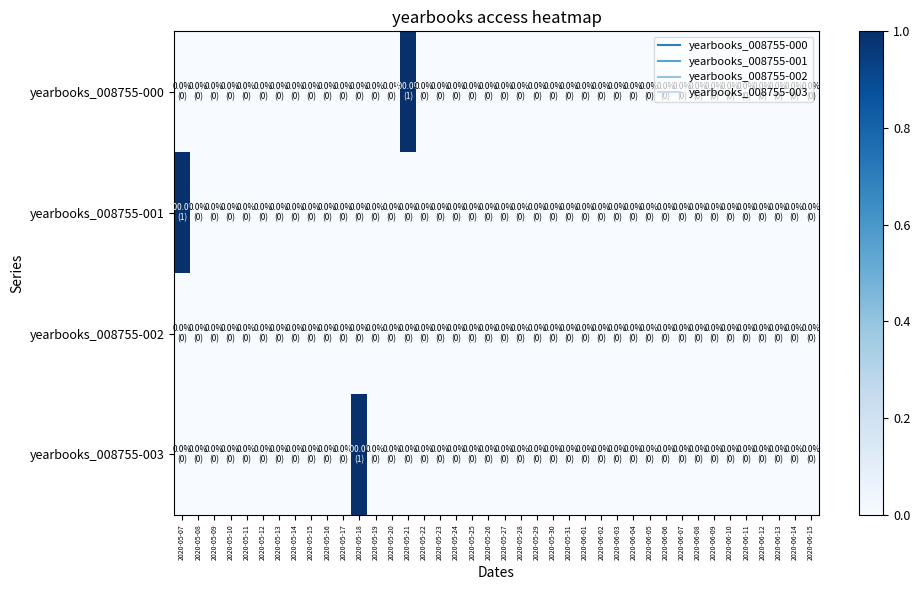

Which has a higher value, 2020-06-01 or 2020-05-08?

2020-06-01